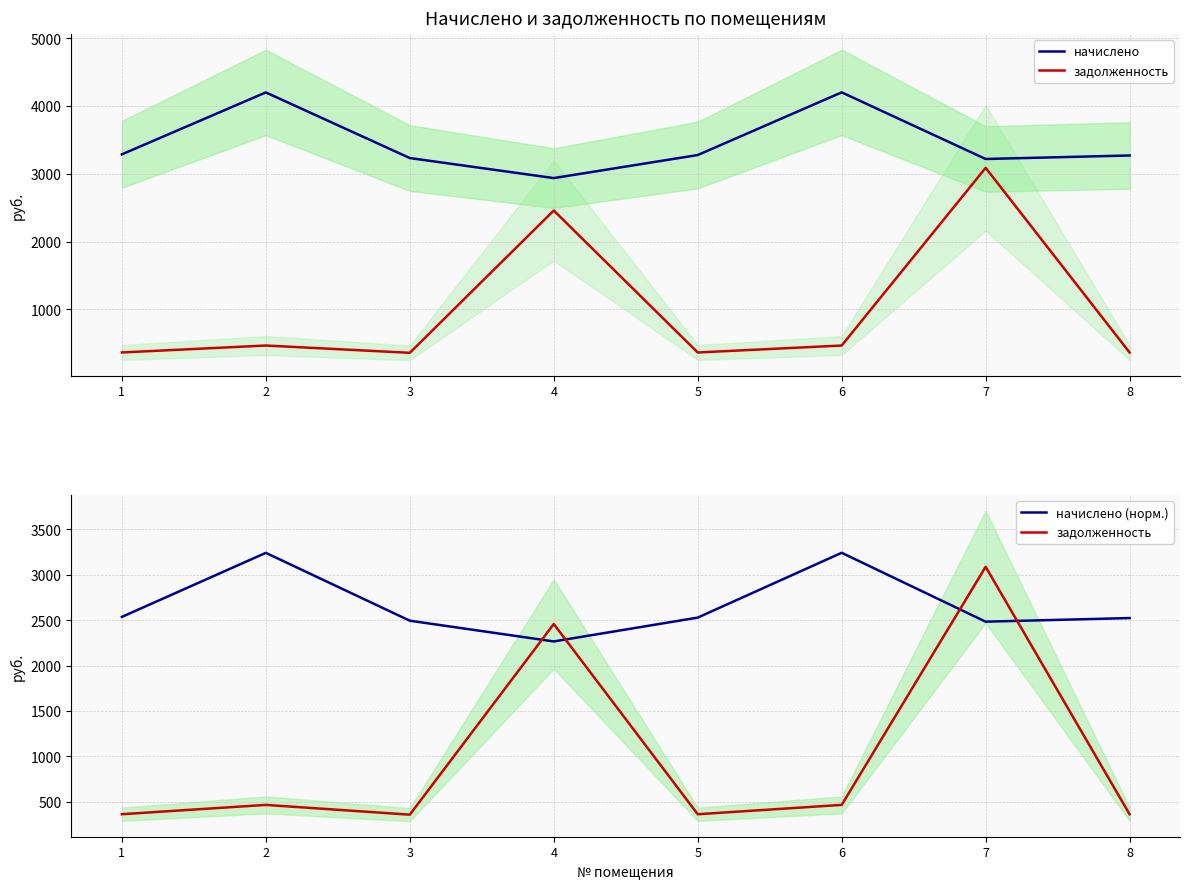

List the series in order of their overall mean, lowest first.

задолженность, начислено (норм.), начислено